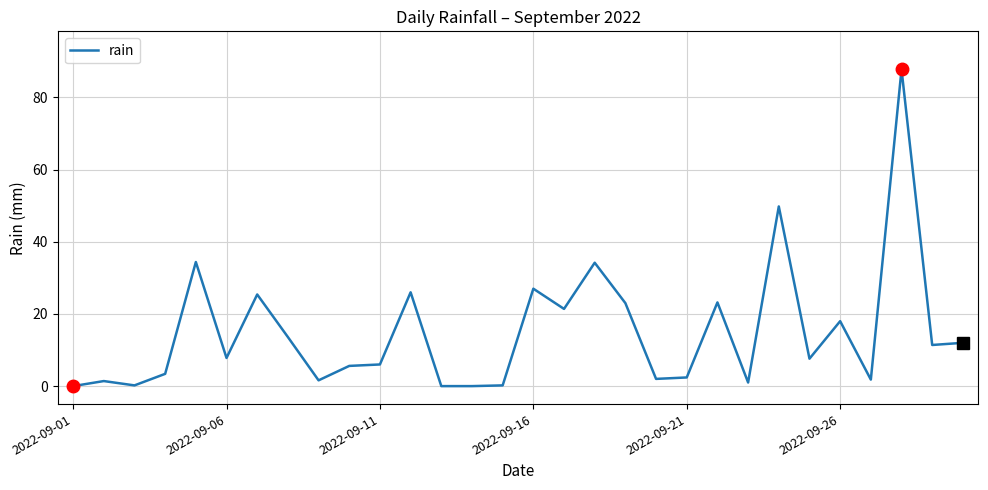

How many series are shown in this chart?

1